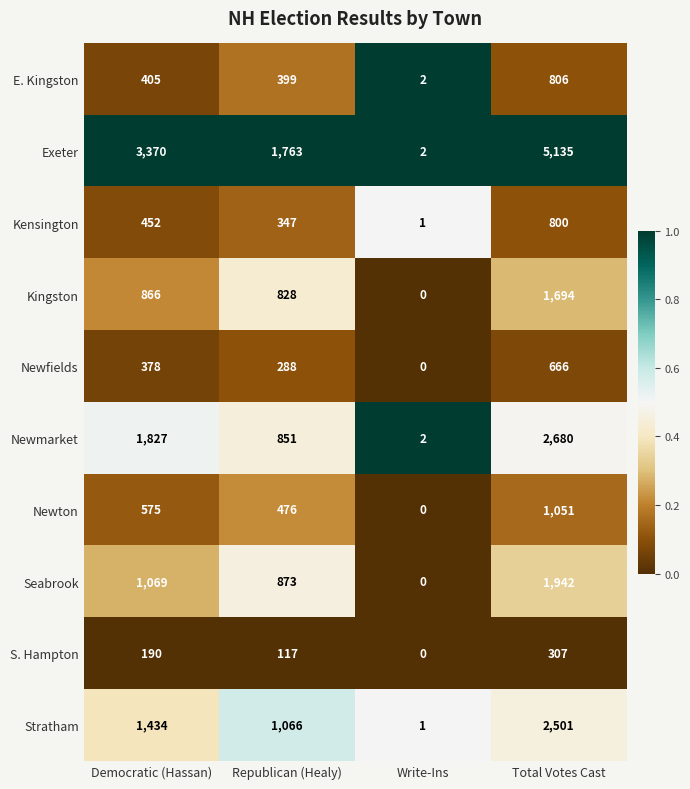

At which label is Stratham closest to 1251?

Democratic (Hassan)